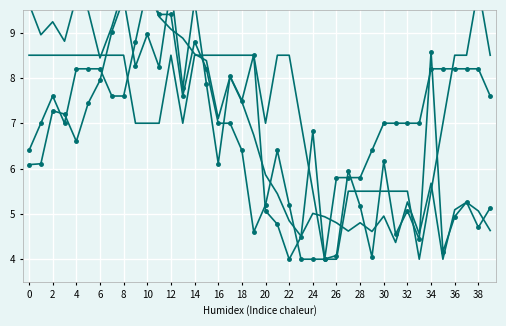

What is the value of the SDS_P2 point at the 6th from the left?

9.5